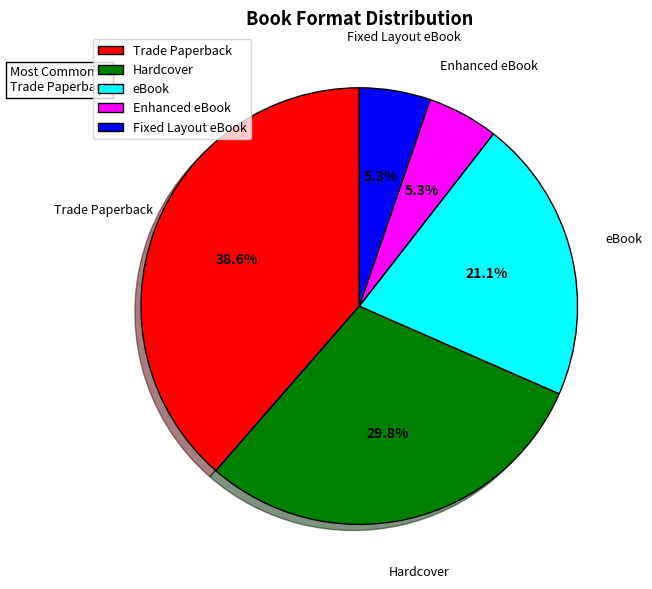

Is the sum of Hardcover and Trade Paperback greater than half?

Yes